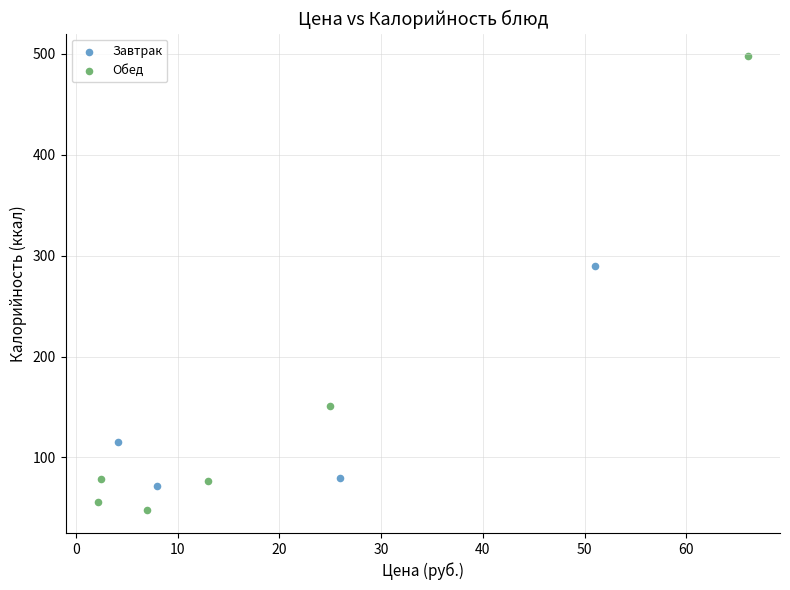

Which series has the largest Y range (max minus min)?

Обед